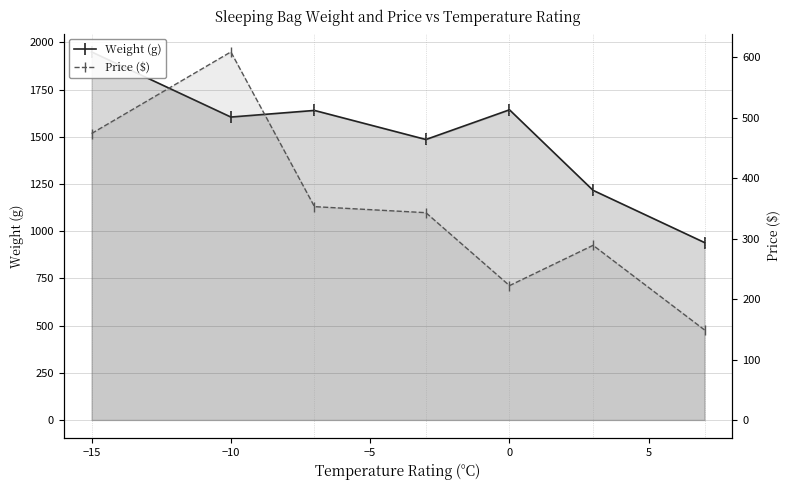

Which series has the widest spread of values?

Weight (g)